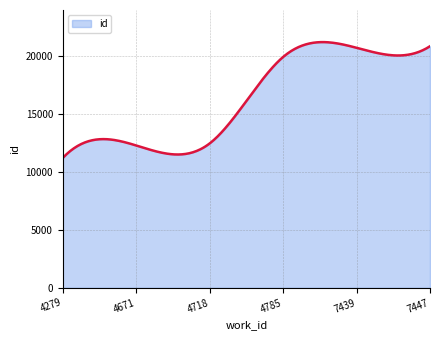

What is the difference between the maximum and minimum values?

9985.8